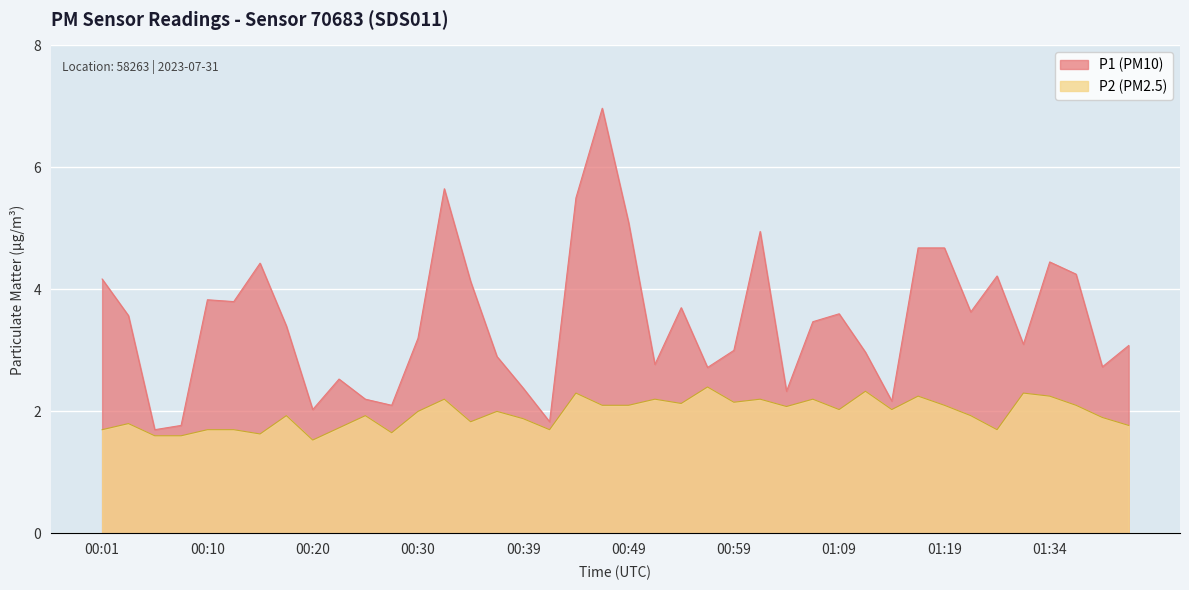

At which category is the sum across all series the highest?

00:47